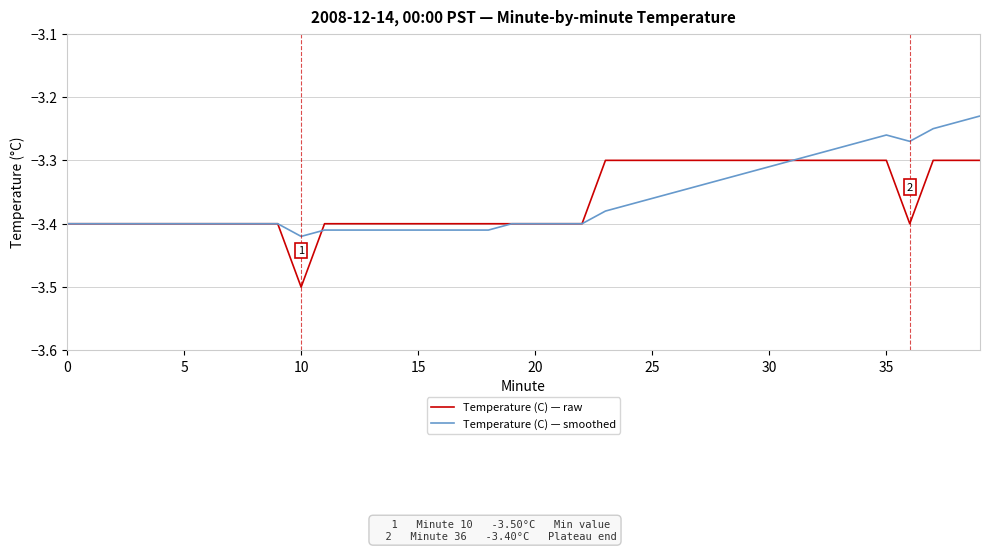

Is this an area chart (filled region under the line)?

No